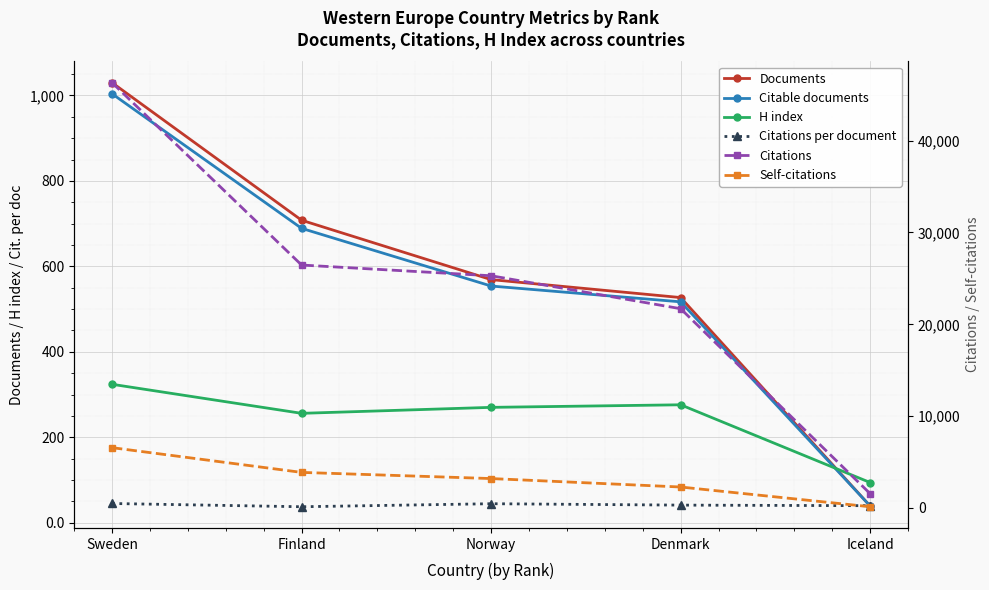

True or false: Citations and Documents intersect in this chart.

False